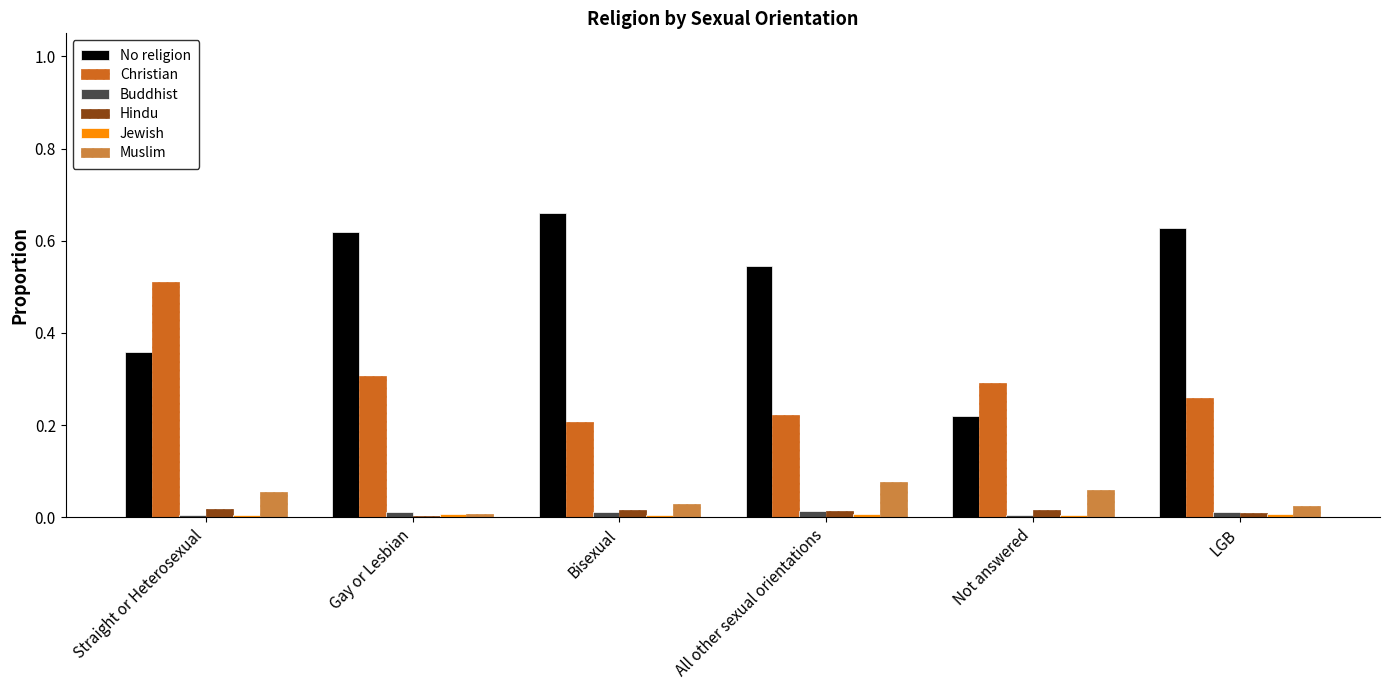

Which series has the widest spread of values?

No religion